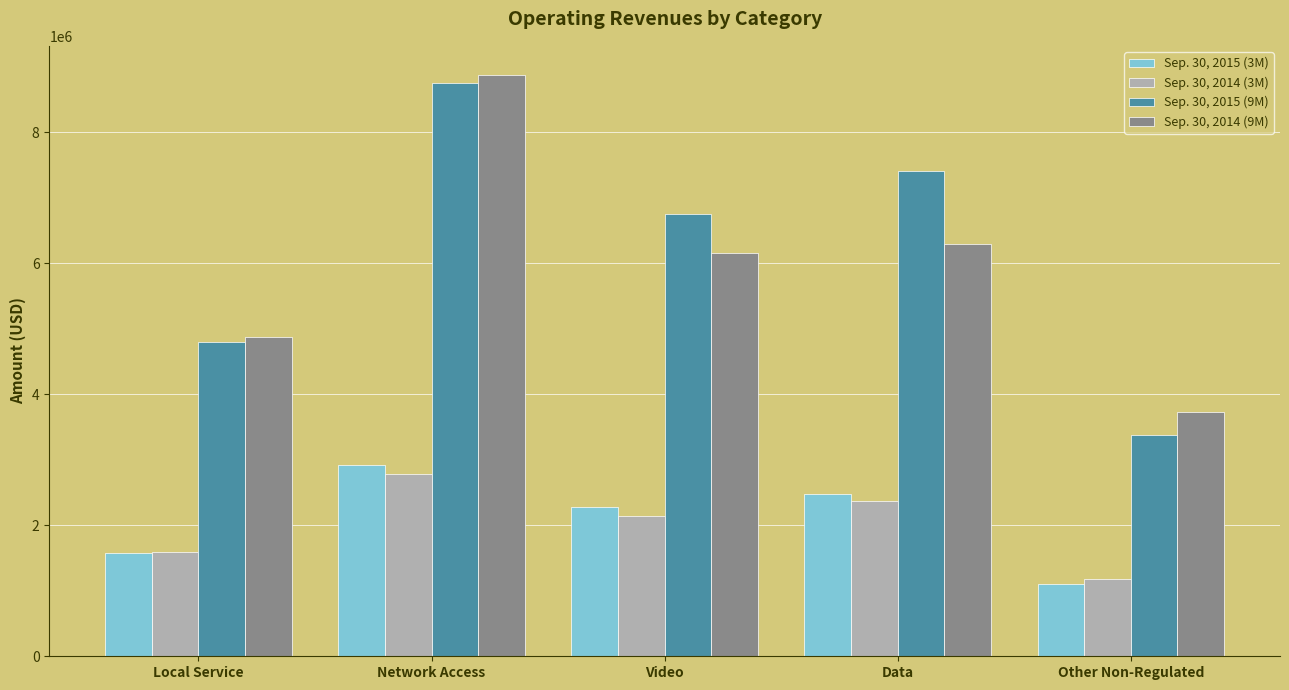

How many series are shown in this chart?

4